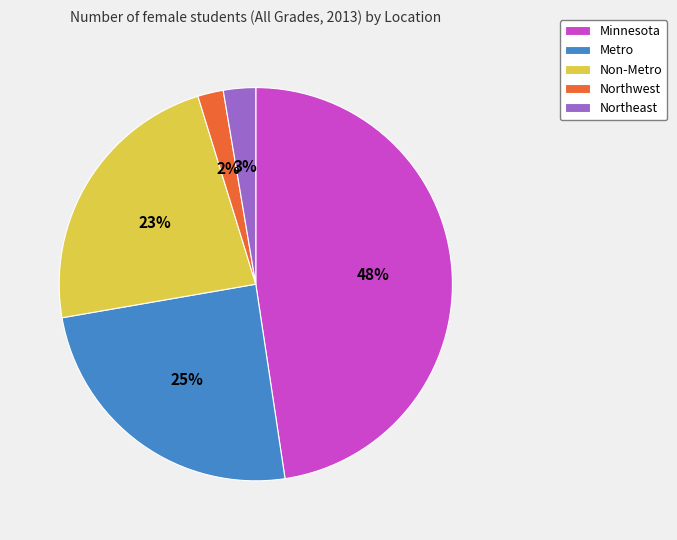

To the nearest percent, what is the average slice percentage?

20%